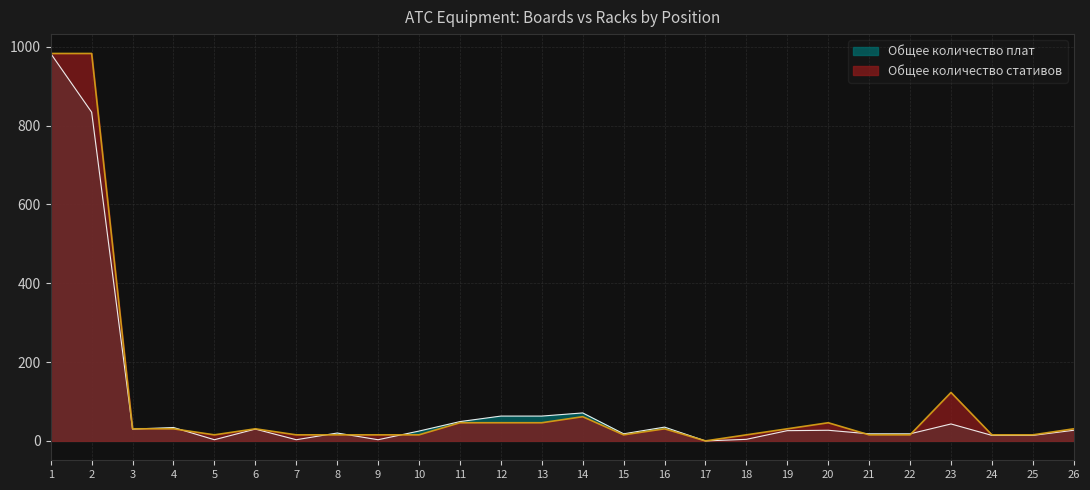

Is the value of Общее количество стативов at 5 greater than the value of Общее количество плат at 4?

No